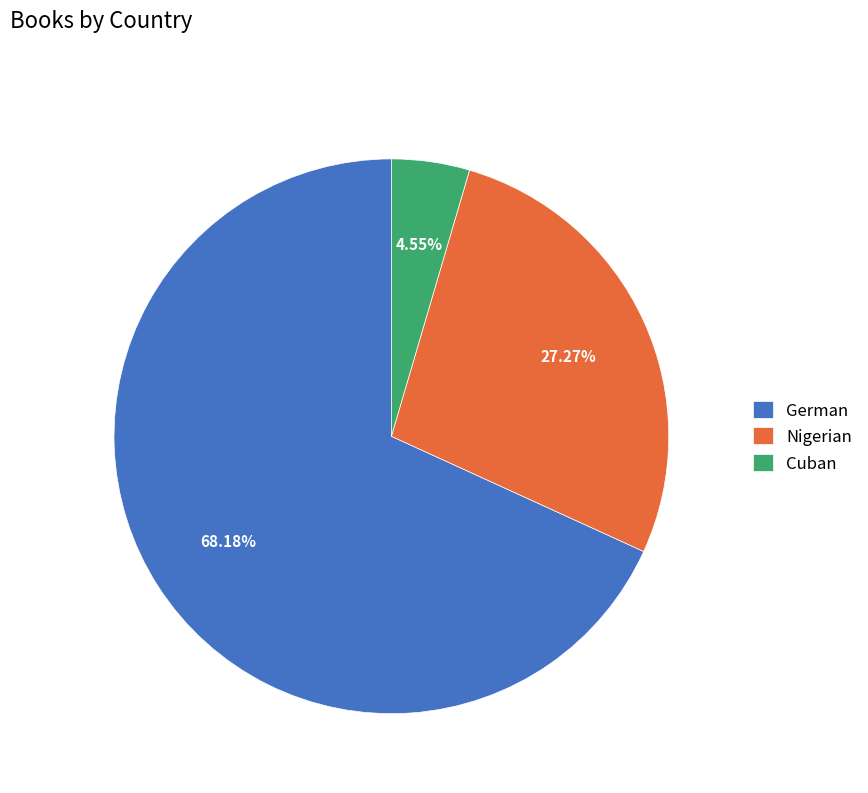

To the nearest percent, what is the average slice percentage?

33%